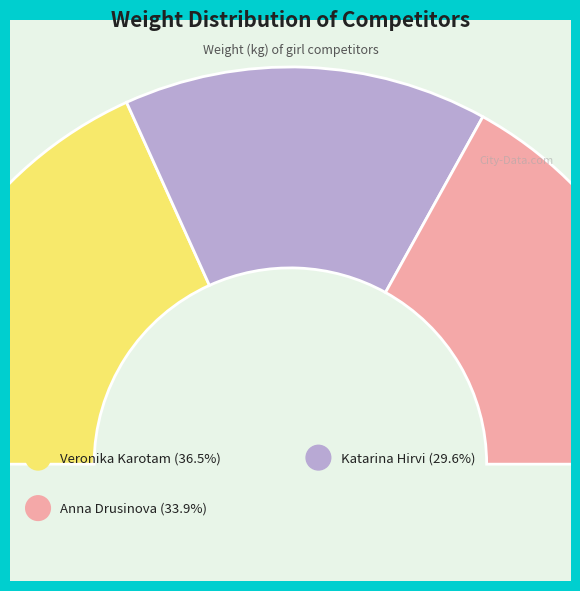

To the nearest percent, what is the difference between the Veronika Karotam and Katarina Hirvi slice percentages?

7%